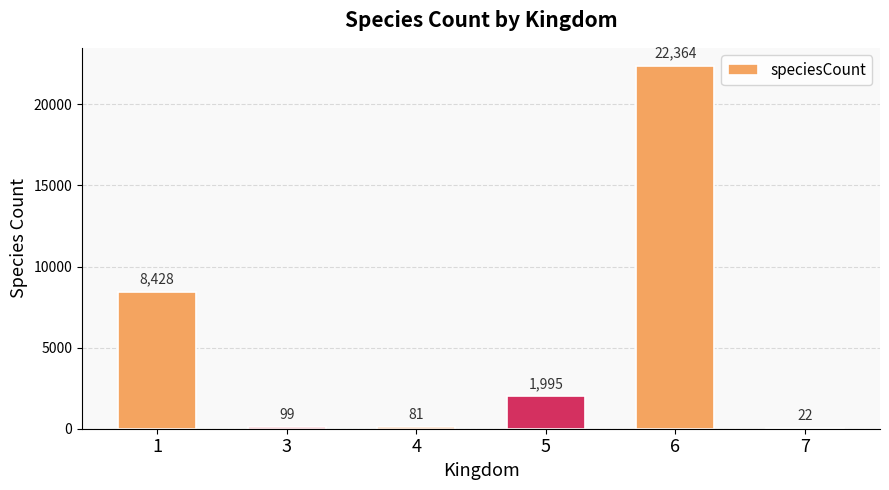

Read the value at 4.

81